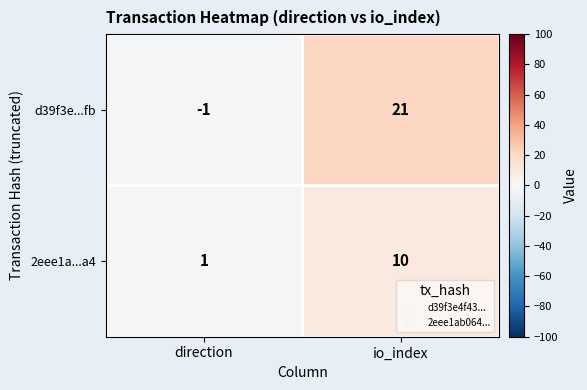

How many values in d39f3e...fb are above zero?

1